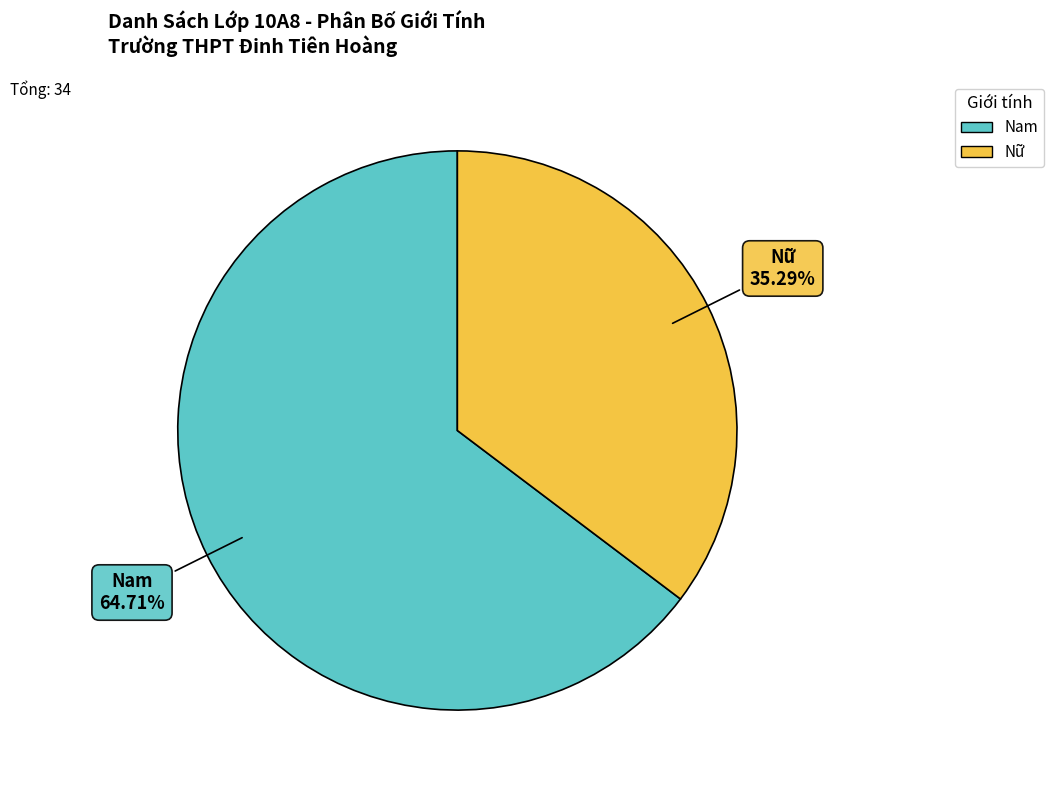

Rank the categories by value from highest to lowest.

Nam, Nữ